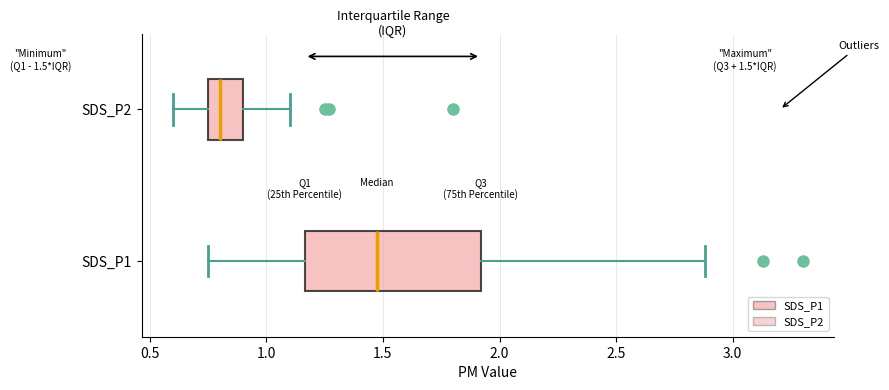

Which box has the furthest to the right median line?

SDS_P1